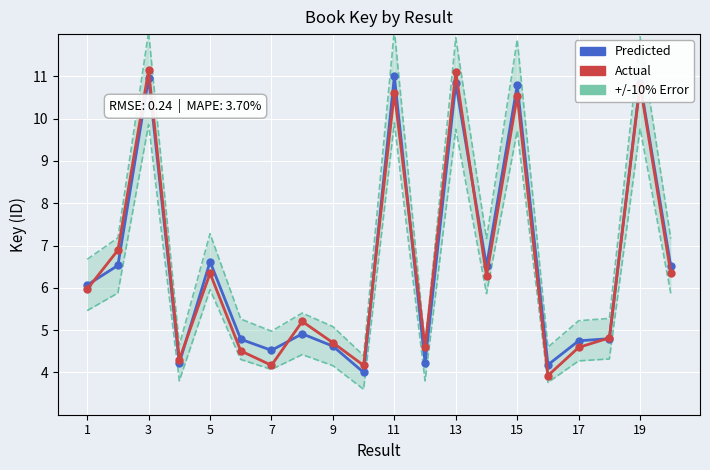

Which series has the largest total across all categories?

Predicted